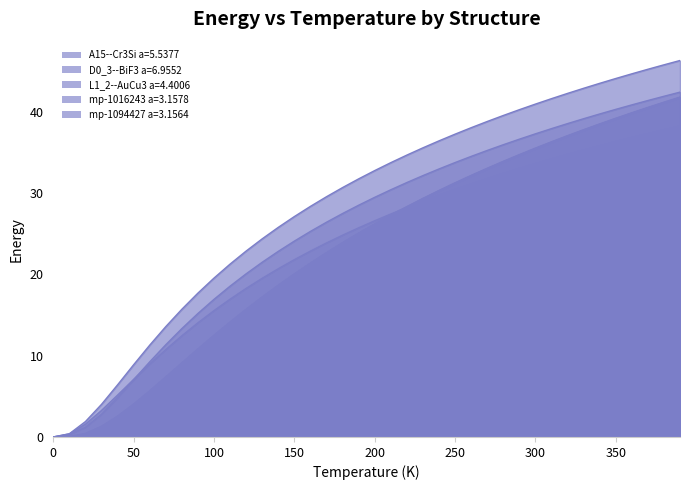

True or false: D0_3--BiF3 a=6.9552 has more than 2 points higher than both neighbors.

False